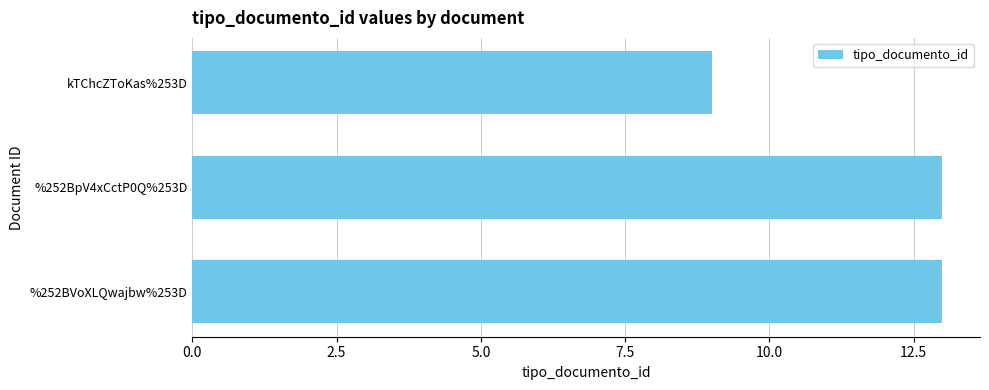

What is the minimum value shown in the chart?

9